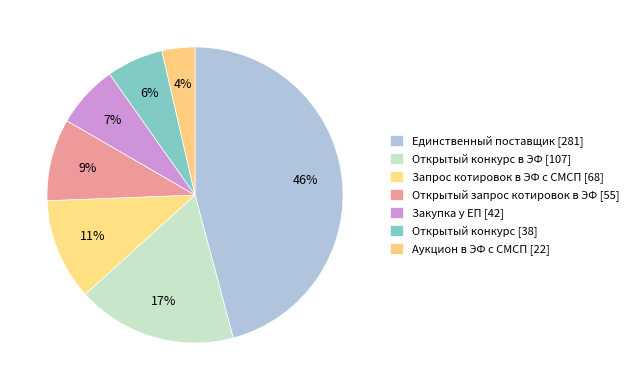

How many slices are in this pie chart?

7